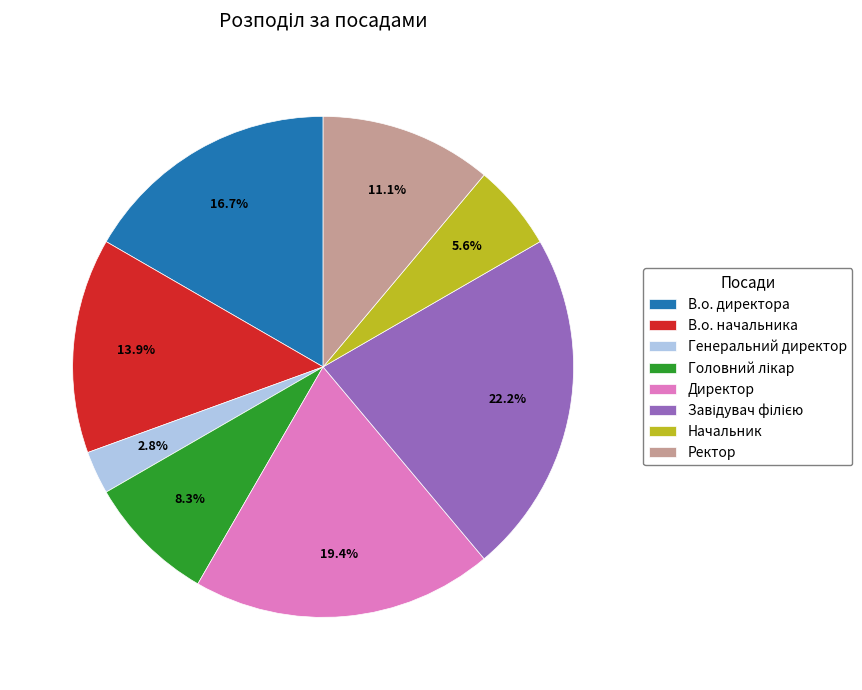

How many segments does this pie chart have?

8